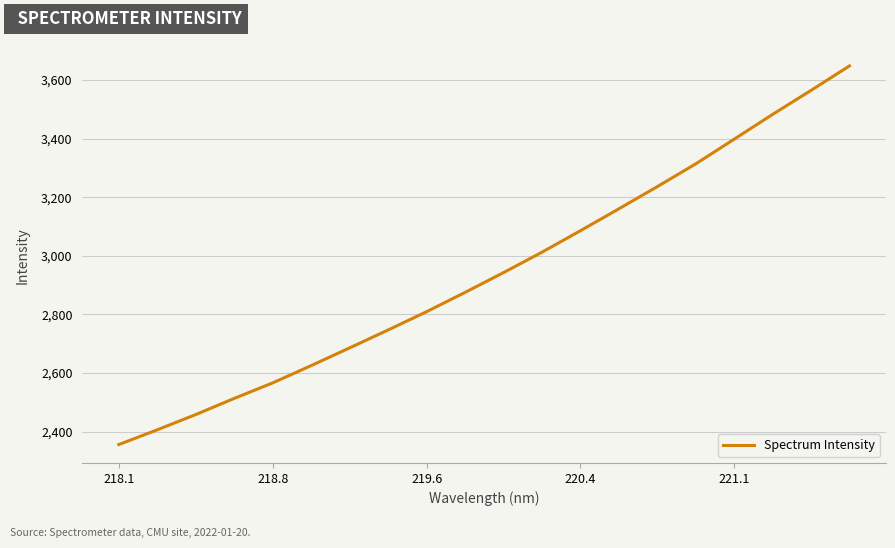

What is the maximum value shown in the chart?

3648.4